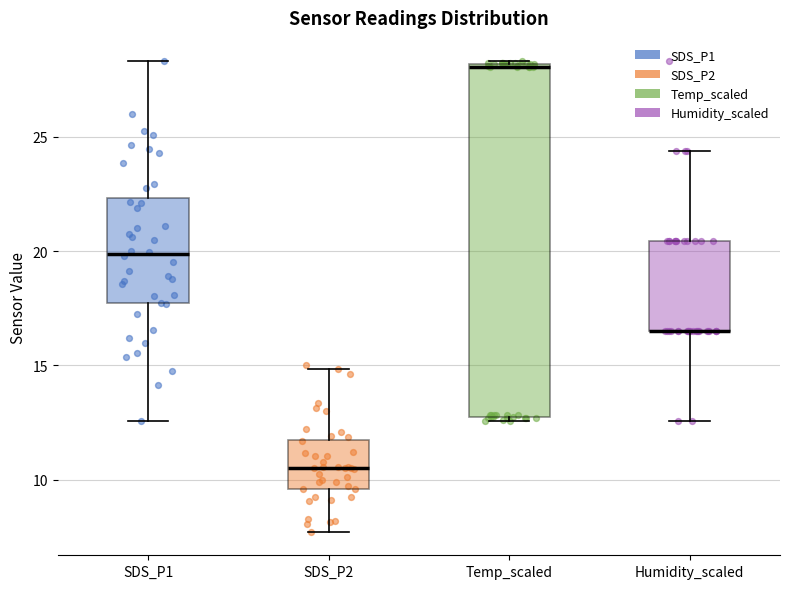

Reading left to right, transcribe this box plot: for each box, give where its median line is, the range the box spans, and where its two whiskers end, as read against the y-axis. The values are not printed on the chart, so give them approximately, as read against the axis.

SDS_P1: median 20.0, box 17.5 to 22.5, whiskers 12.5 to 28.5
SDS_P2: median 10.5, box 9.5 to 11.5, whiskers 7.5 to 15.0
Temp_scaled: median 28.0, box 13.0 to 28.0, whiskers 12.5 to 28.5
Humidity_scaled: median 16.5 (drawn on the box's lower edge), box 16.5 to 20.5, whiskers 12.5 to 24.5